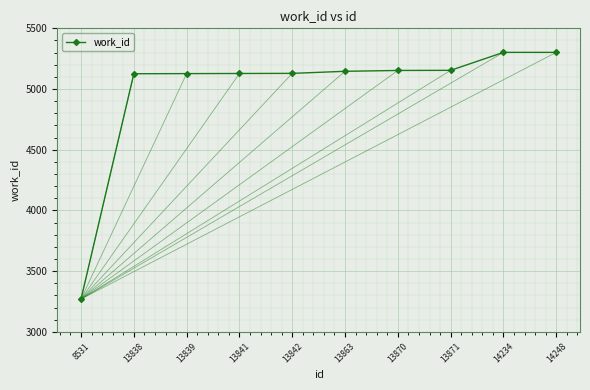

The value at 13870 is 5153. True or false?

True